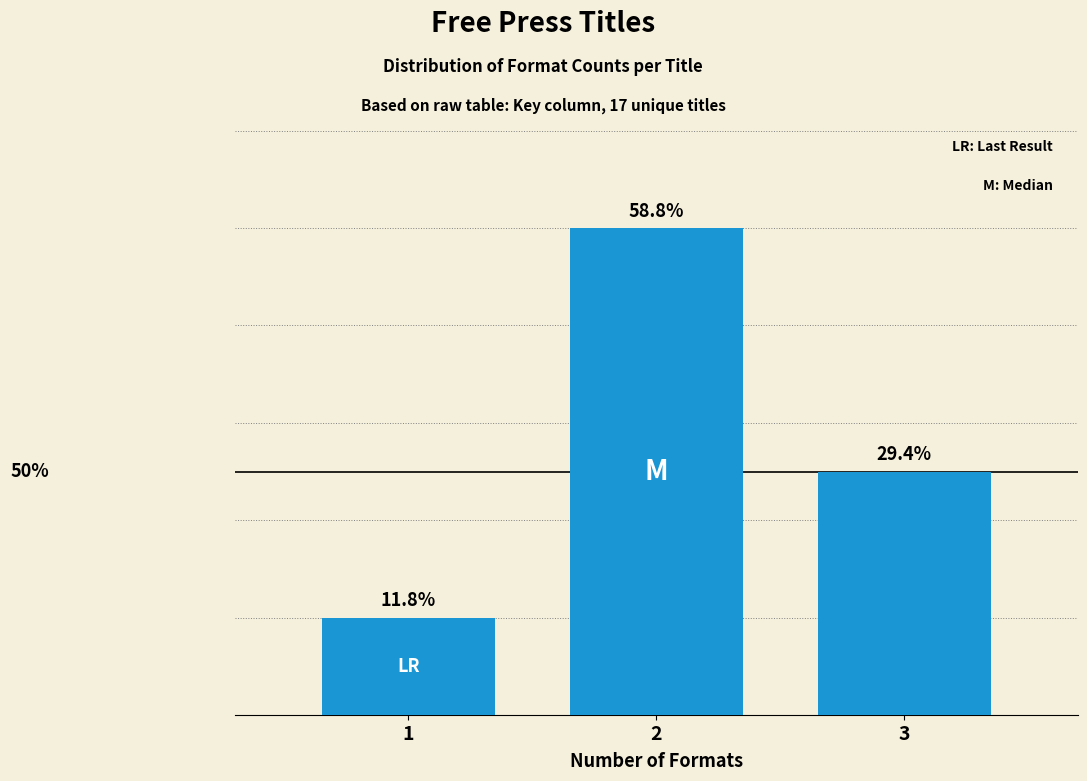

Does the chart contain any negative values?

No